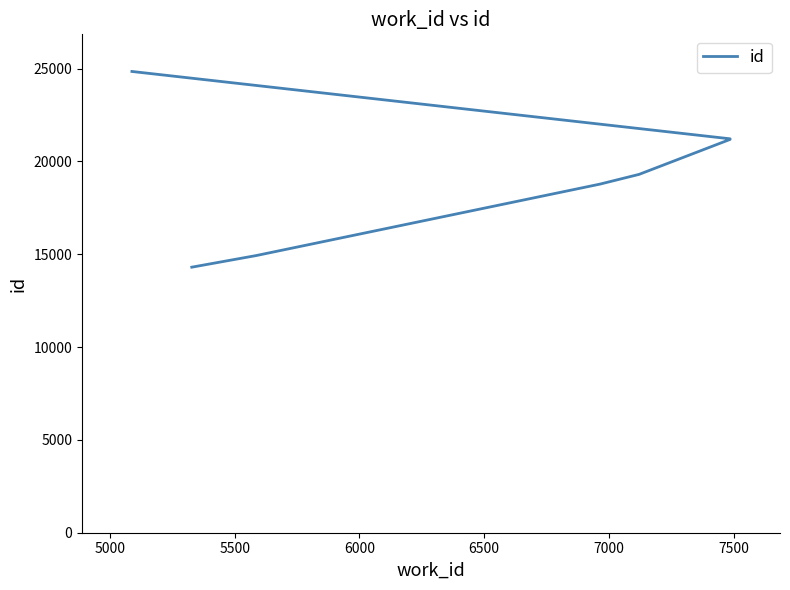

How many data points are less than 19300?

3